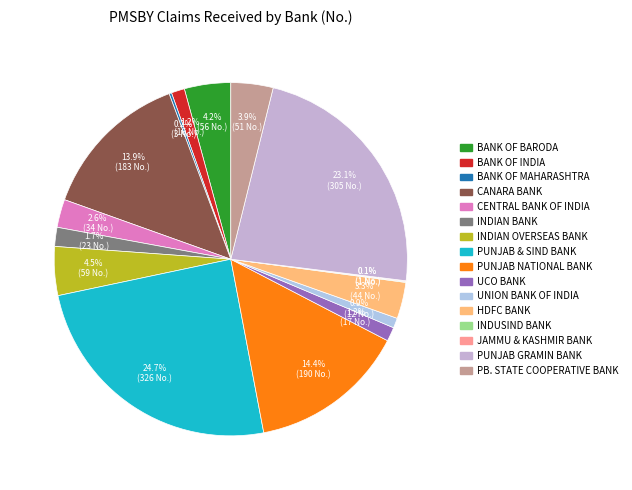

Which slice is the largest?

PUNJAB & SIND BANK